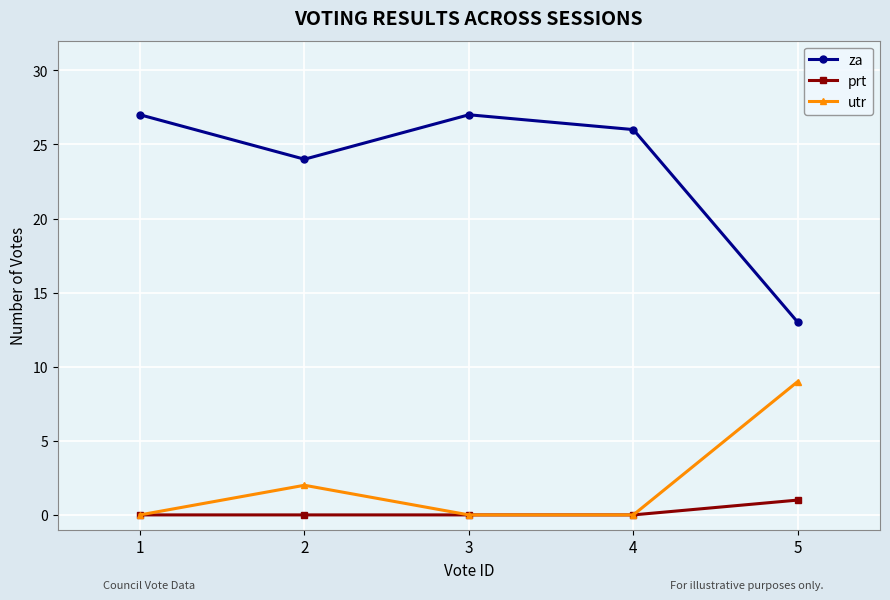

True or false: za and prt intersect in this chart.

False